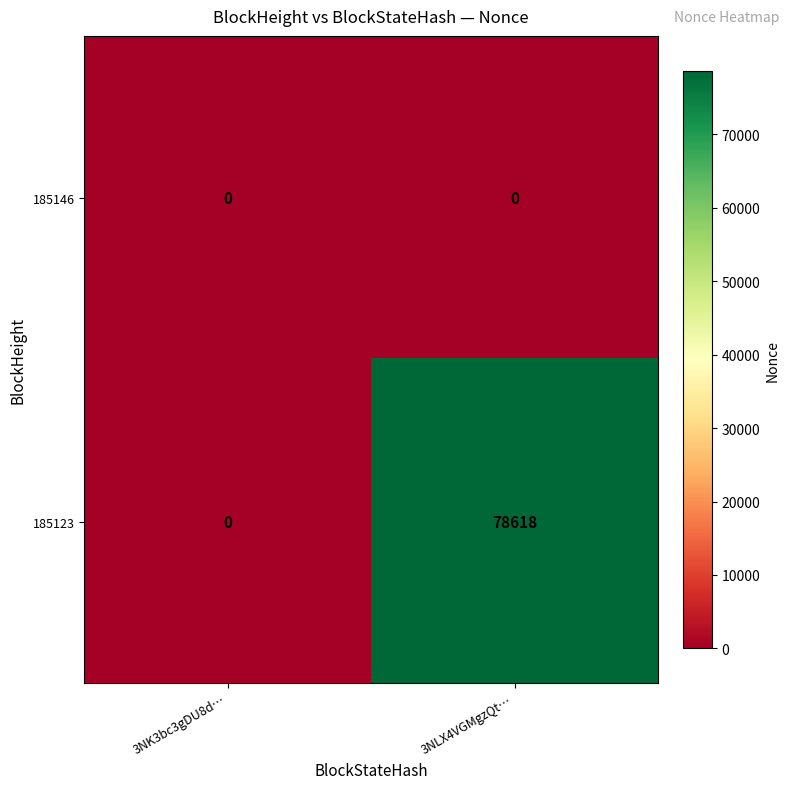

Which series has the largest range (max minus min)?

185123